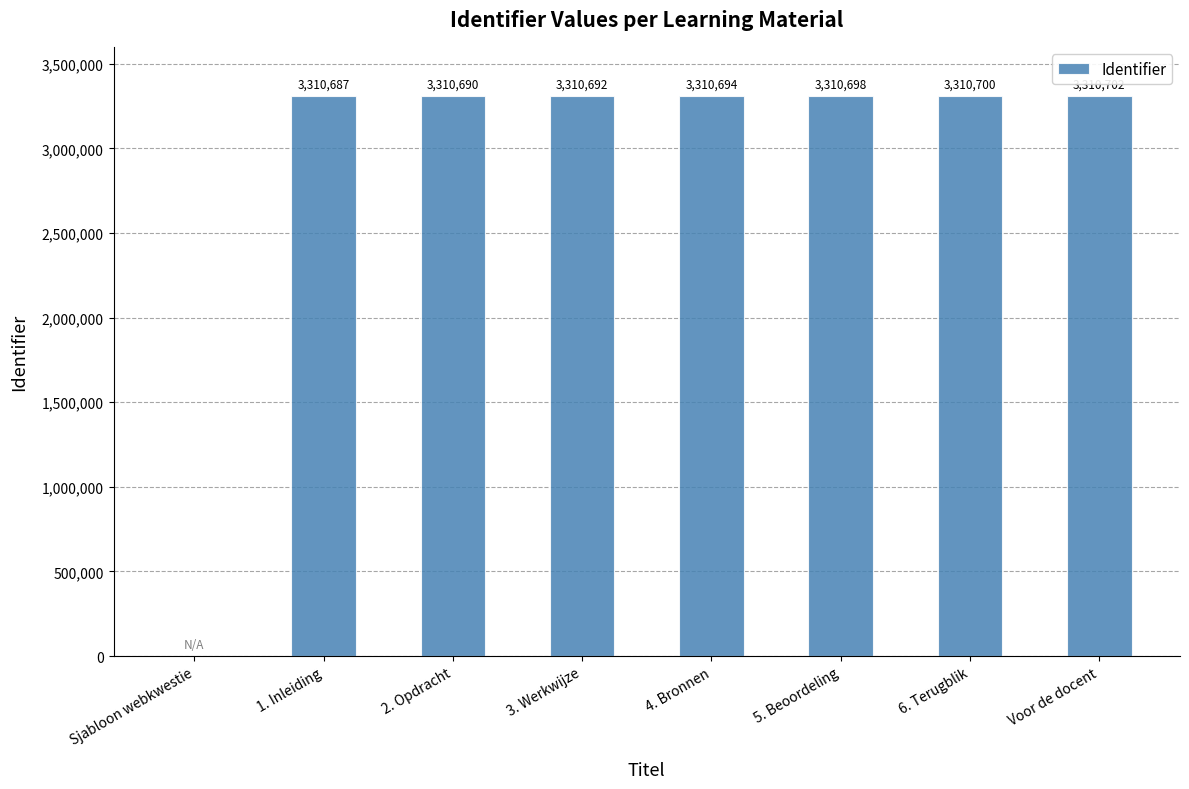

What is the change in value from 4. Bronnen to 5. Beoordeling?

+4